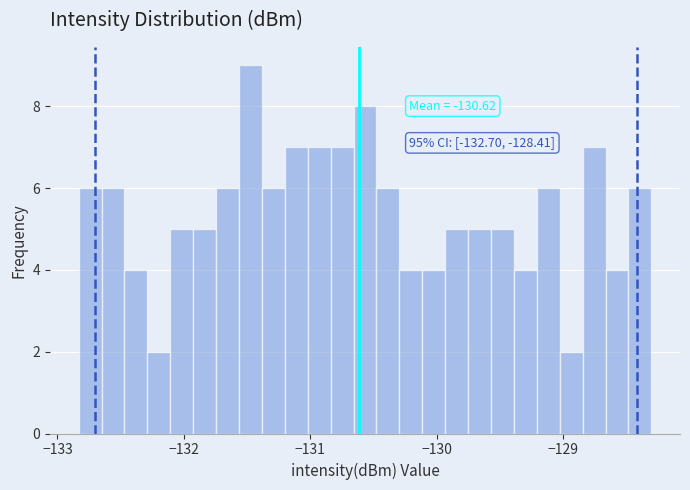

Around what value on the x-axis is the tallest bar? Give the approximate position of its centre, as read against the axis.

-131.5